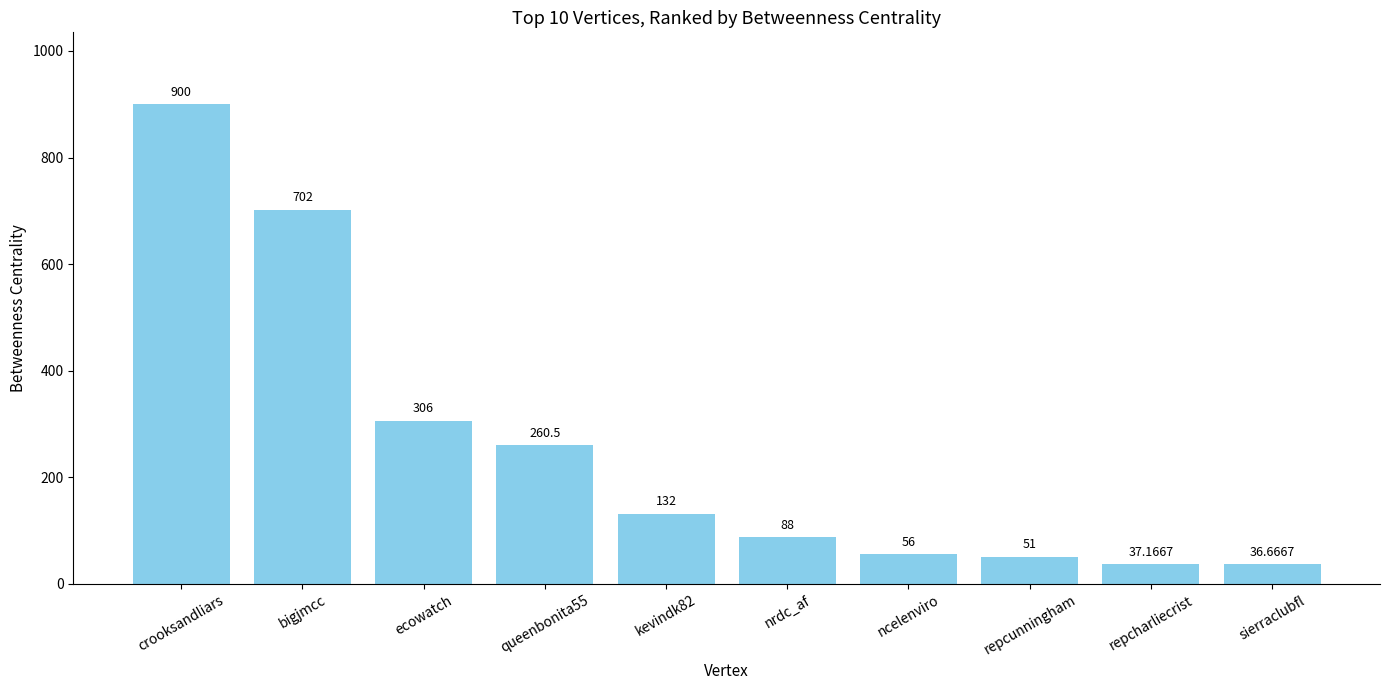

Count the number of categories in the chart.

10